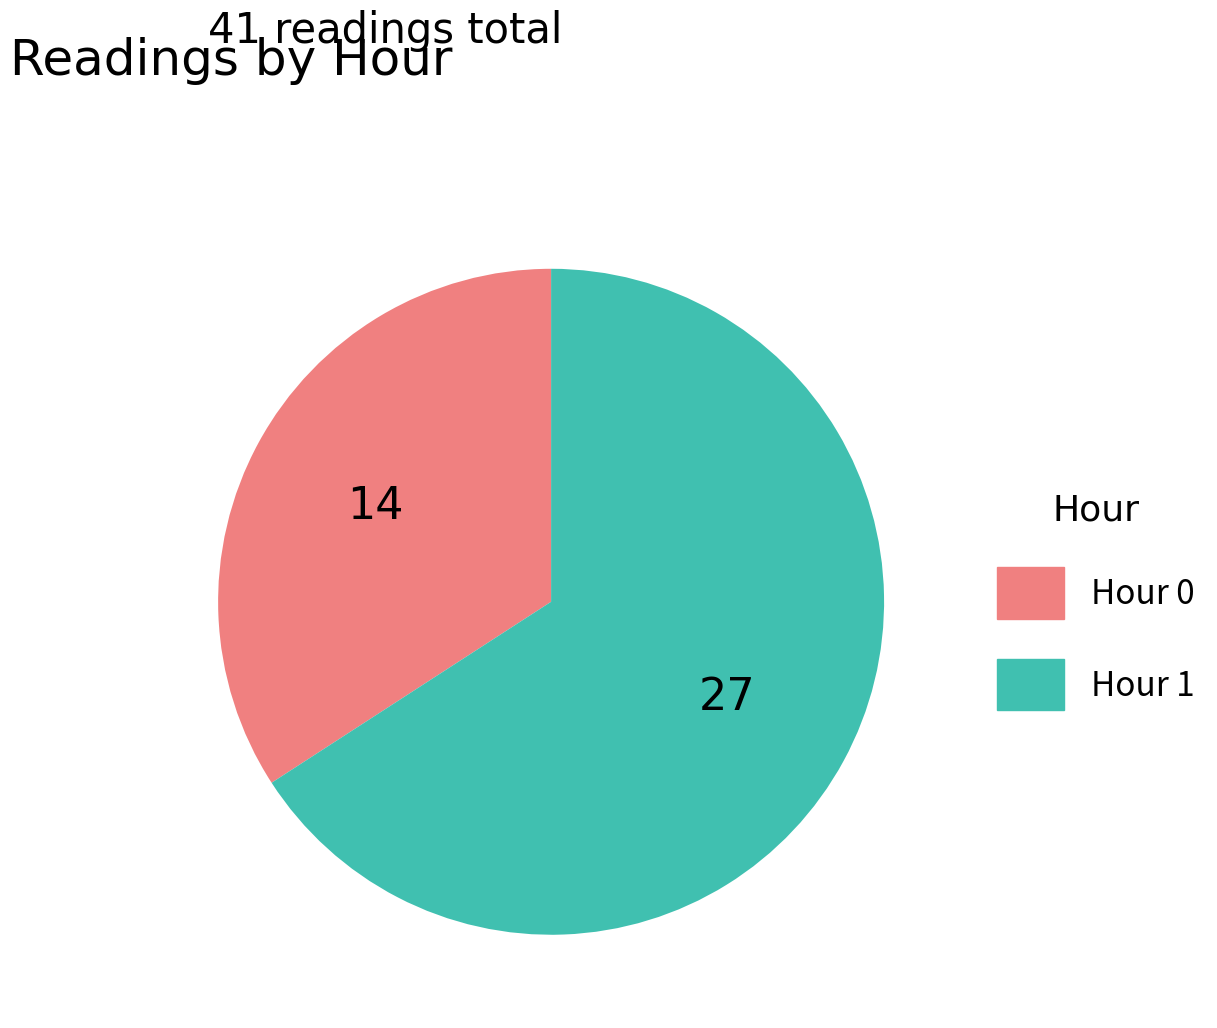

Rank the categories by value from lowest to highest.

Hour 0, Hour 1